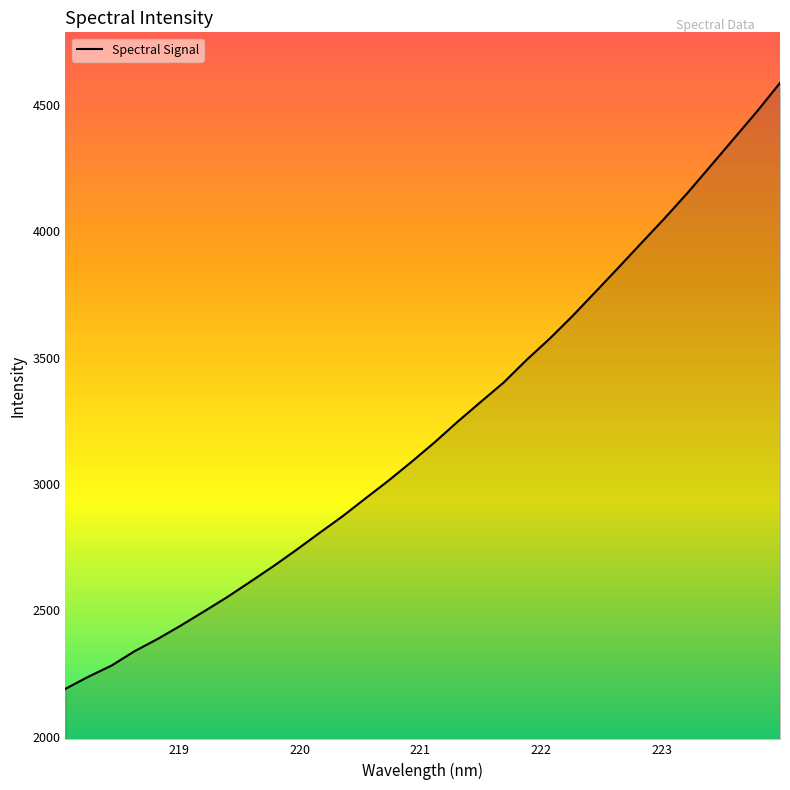

What is the difference between the maximum and minimum values?

2396.8